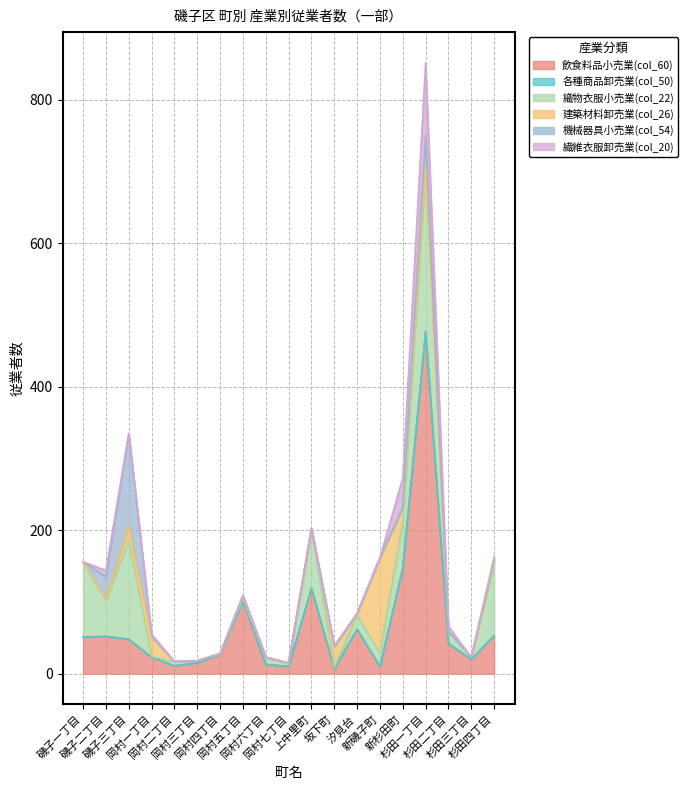

Between 岡村一丁目 and 杉田三丁目, which series saw the biggest shift?

建築材料卸売業(col_26)